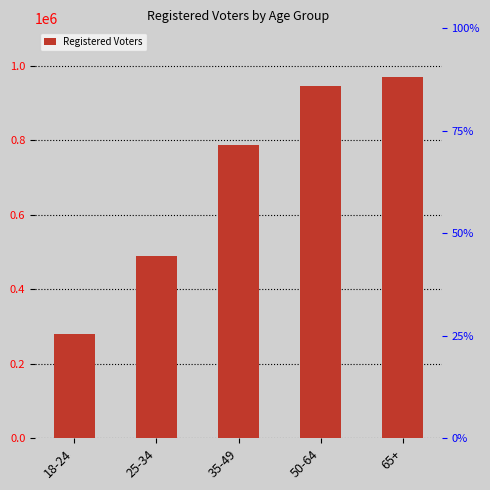

Which category has the highest value across all series?

65+